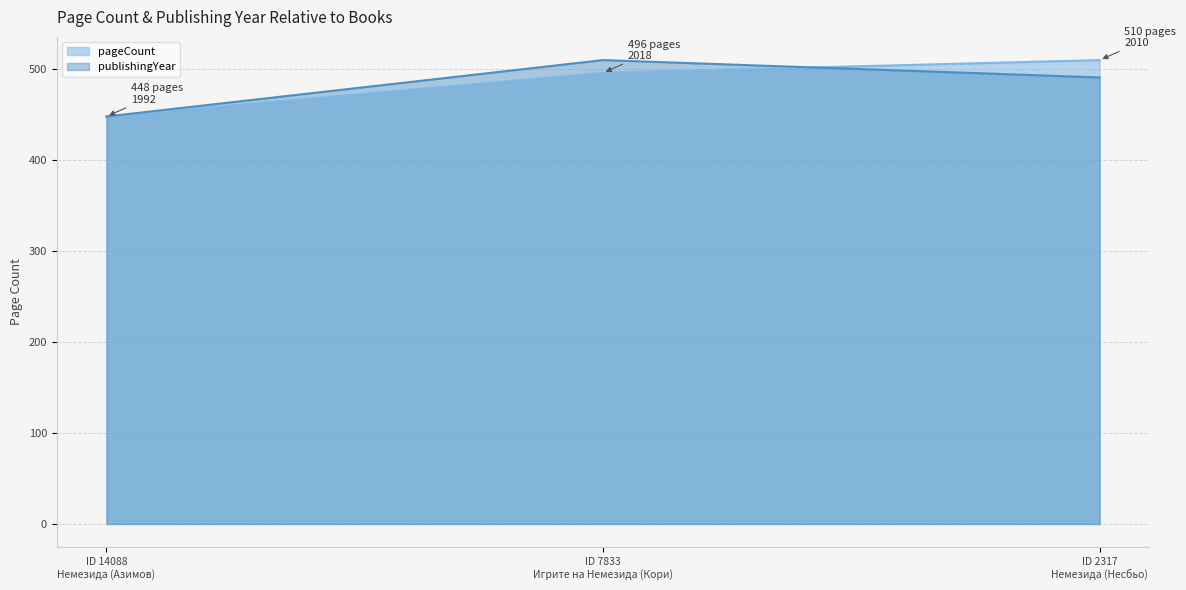

At how many categories does at least one series exceed 453?

2